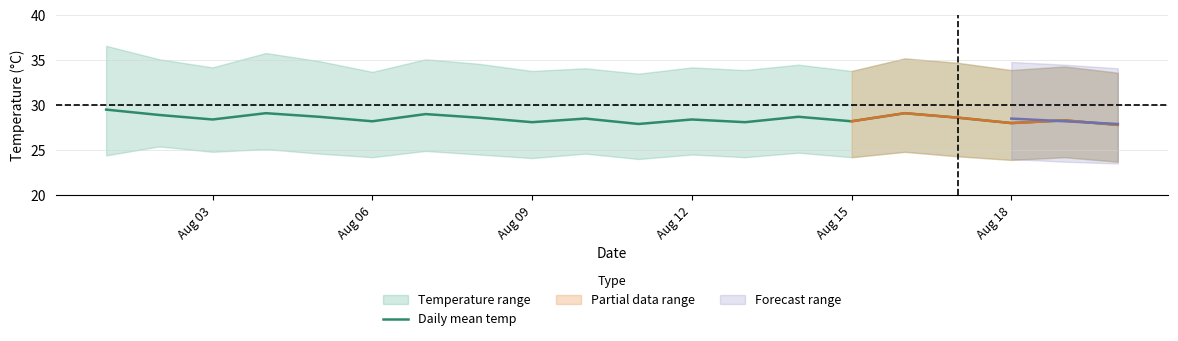

What is the highest value of the Daily mean temp series?

29.5